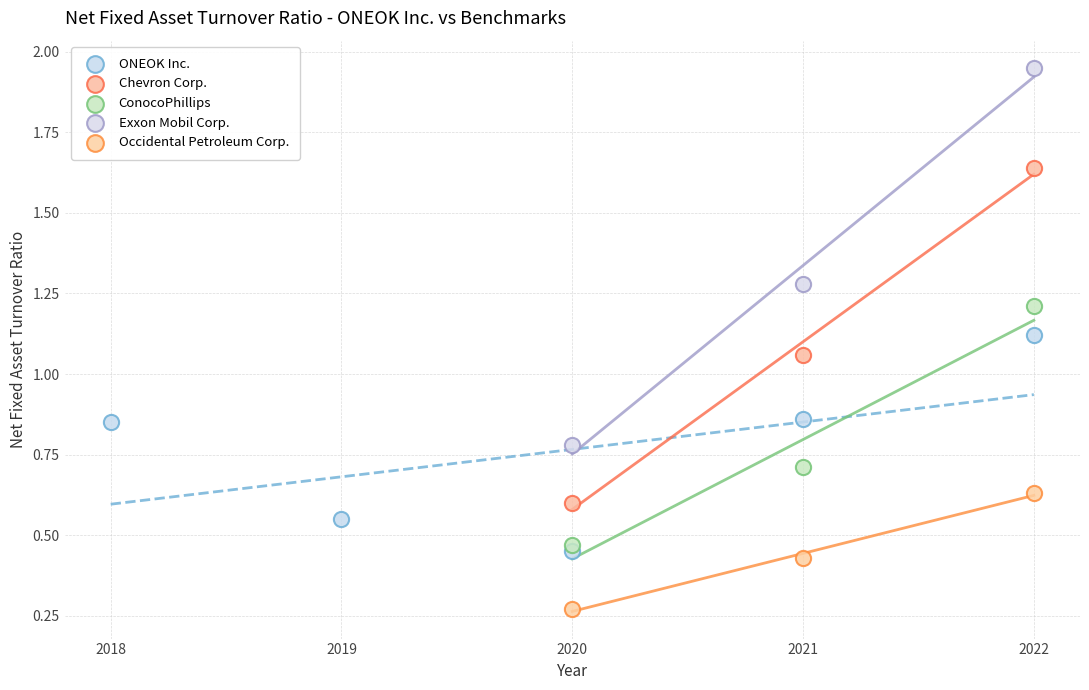

Which series contains the lowest Y value?

Occidental Petroleum Corp.